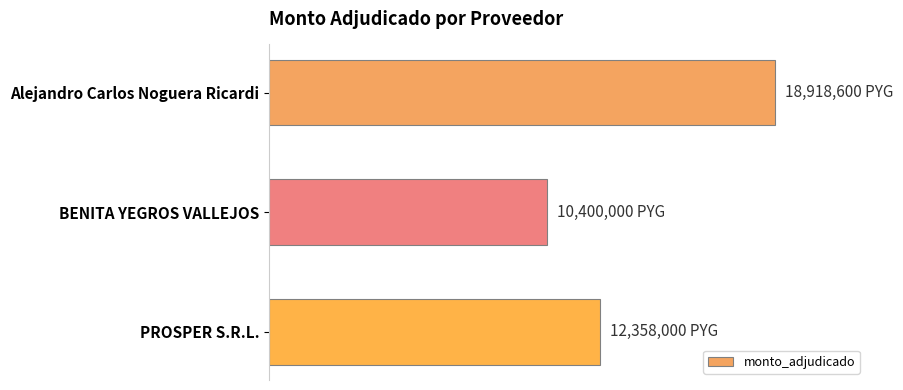

Does the chart contain any negative values?

No